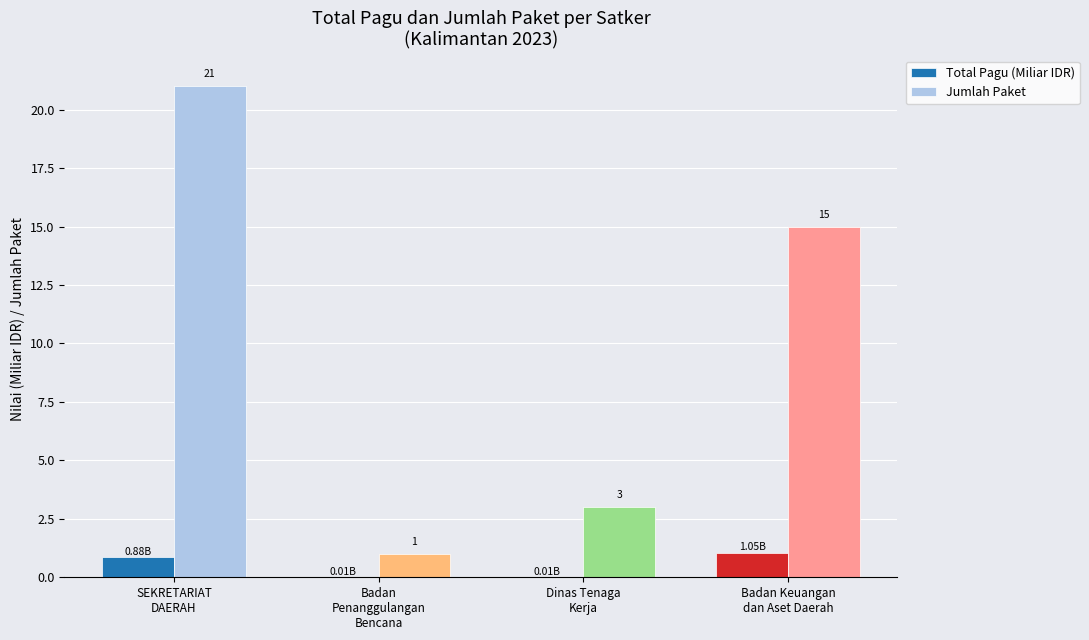

What is the sum of all Total Pagu (Miliar IDR) values?

2.0